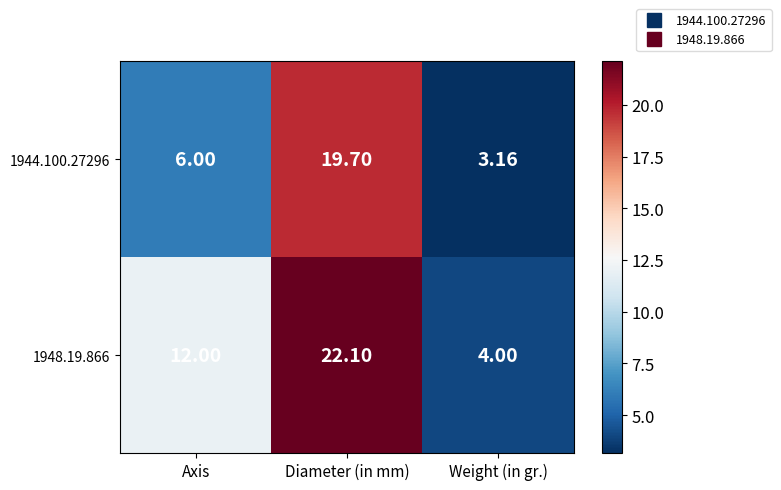

How many categories are shown in the chart?

3